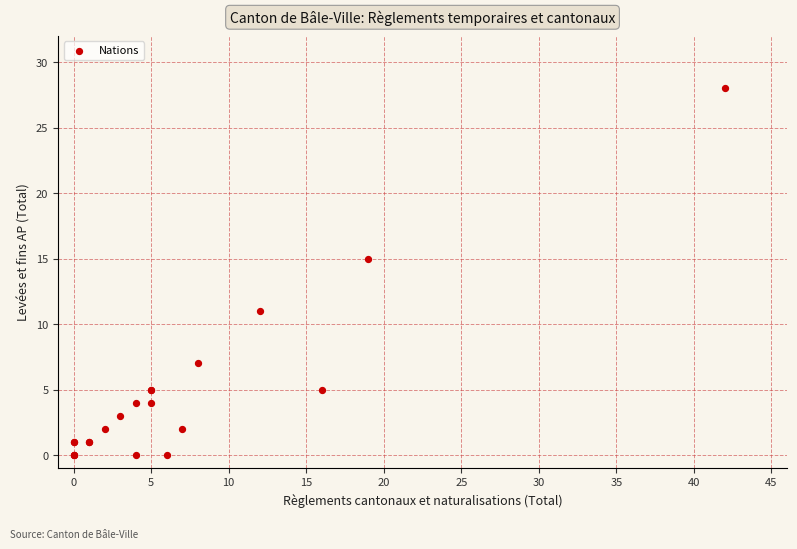

What Y value in the scatter plot is closest to 14?

15